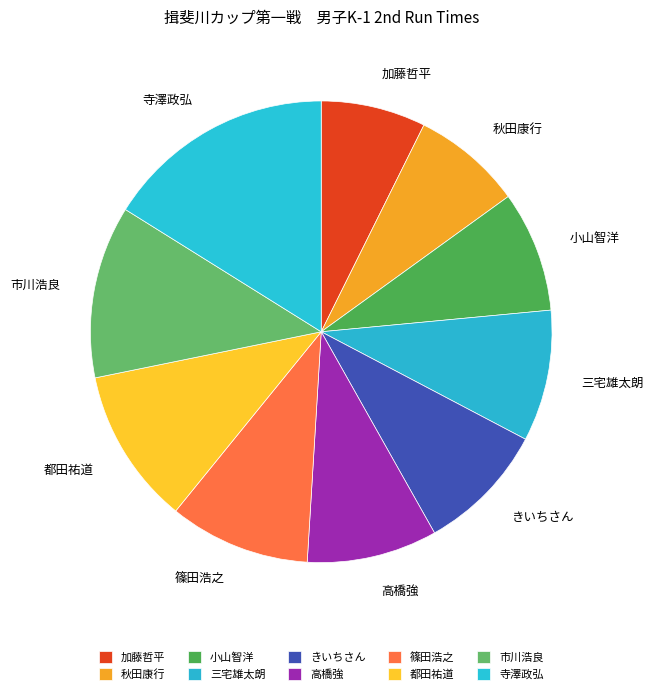

To the nearest percent, what portion does 篠田浩之 represent?

10%